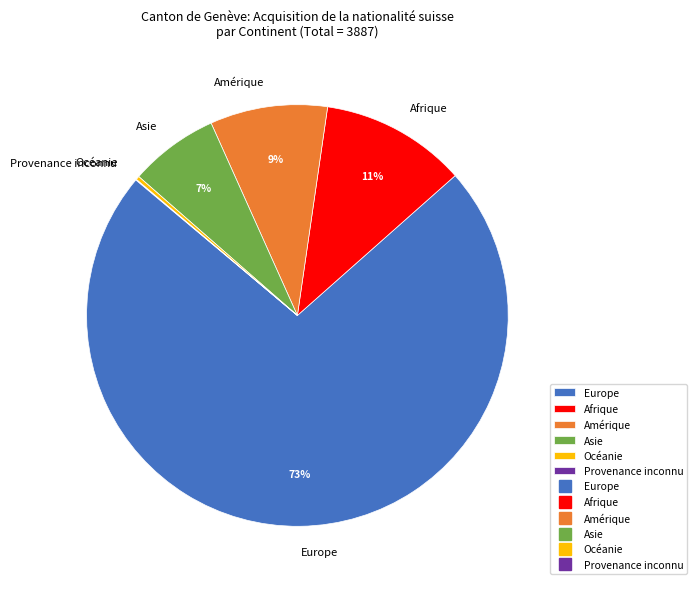

To the nearest percent, what is the average slice percentage?

17%